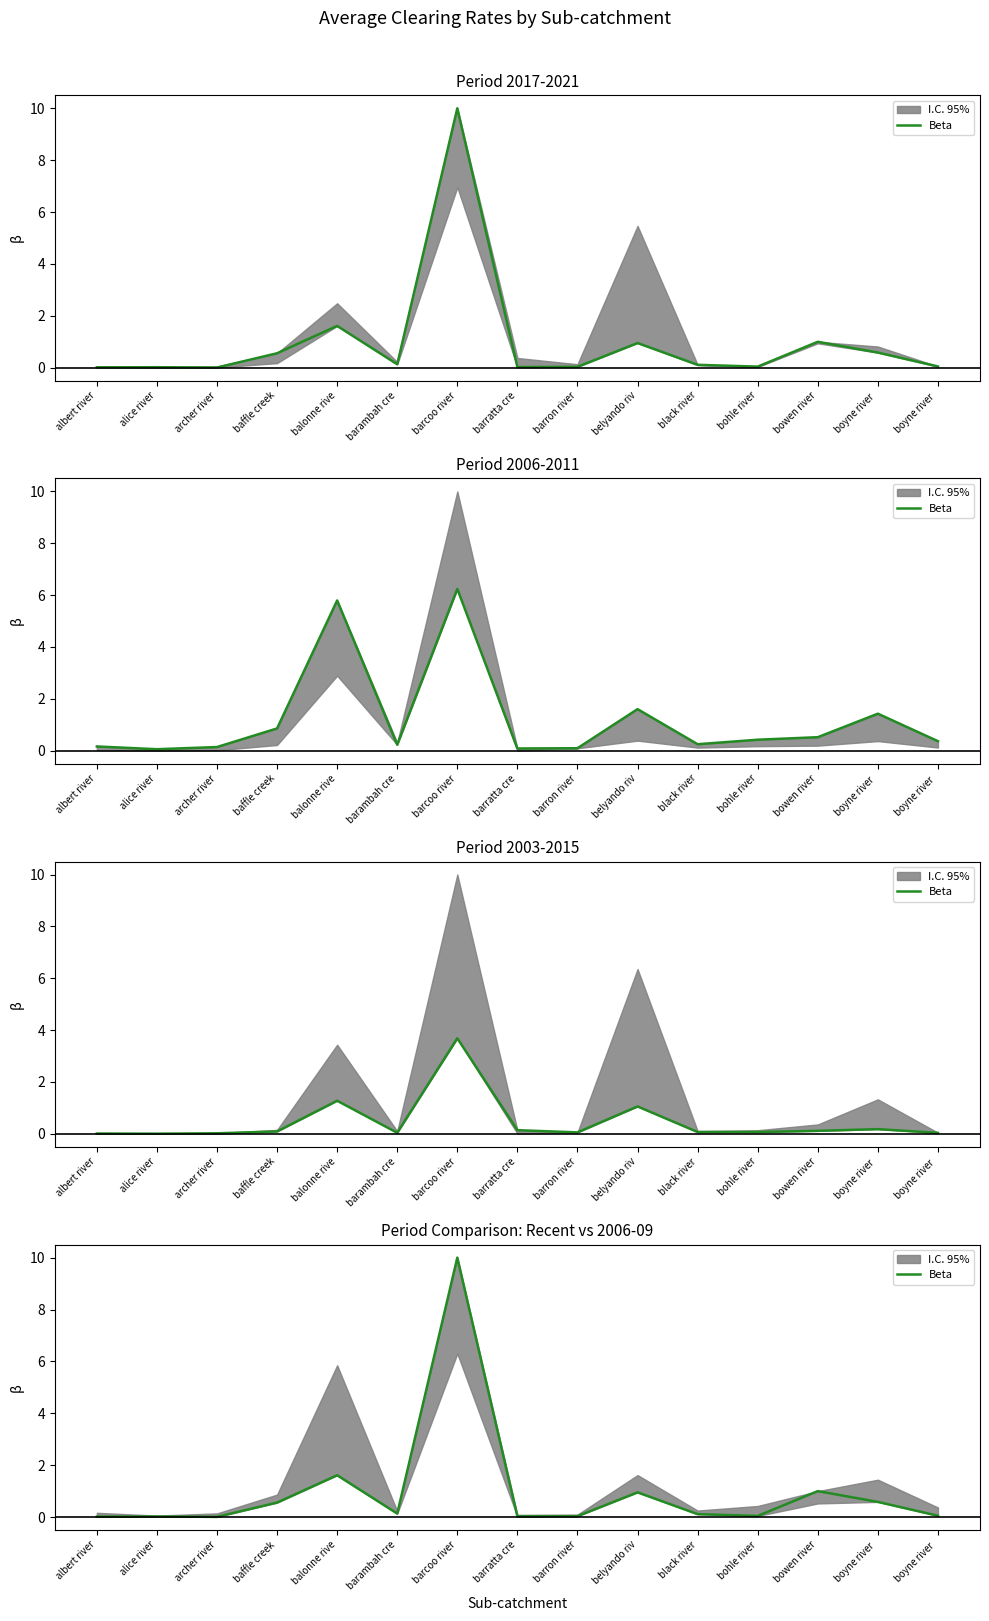

True or false: the data has more than 0 interior local peaks.

True